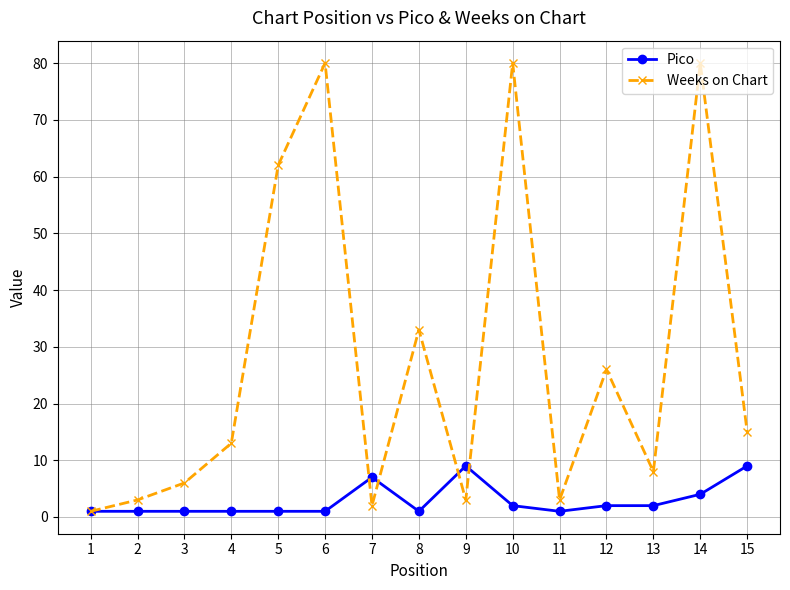

What is the value of the Weeks on Chart point at the 1st from the left?

1